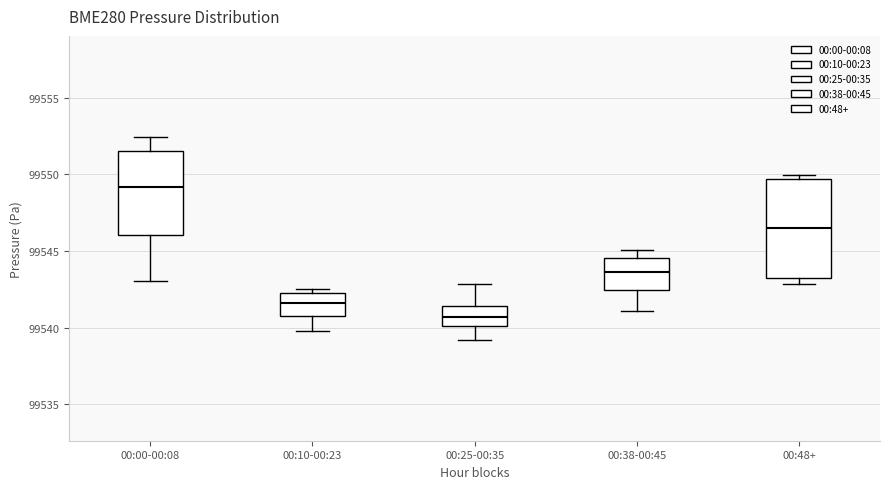

Reading left to right, transcribe this box plot: for each box, give where its median line is, the range the box spans, and where its two whiskers end, as read against the y-axis. The values are not printed on the chart, so give them approximately, as read against the axis.

00:00-00:08: median 99549.0, box 99546.0 to 99551.5, whiskers 99543.0 to 99552.5
00:10-00:23: median 99541.5, box 99541.0 to 99542.0, whiskers 99540.0 to 99542.5
00:25-00:35: median 99540.5, box 99540.0 to 99541.5, whiskers 99539.0 to 99543.0
00:38-00:45: median 99543.5, box 99542.5 to 99544.5, whiskers 99541.0 to 99545.0
00:48+: median 99546.5, box 99543.5 to 99549.5, whiskers 99543.0 to 99550.0